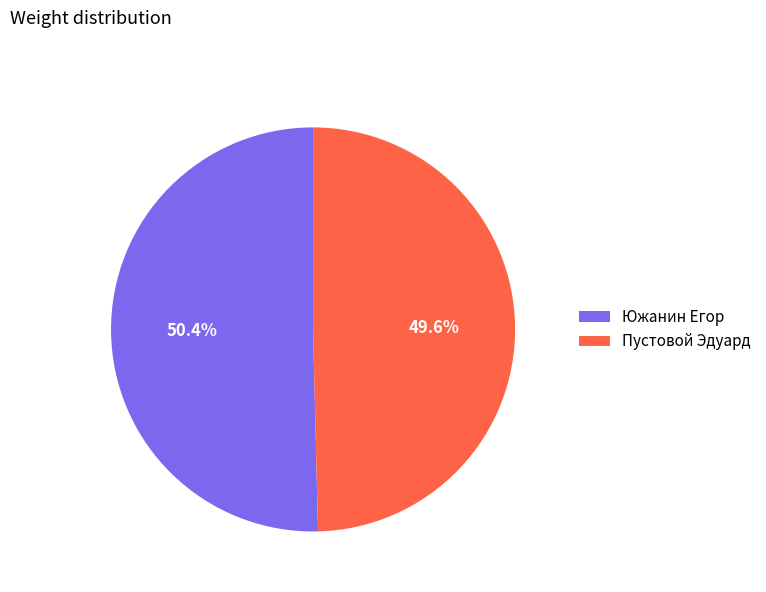

Count the number of slices in the pie.

2